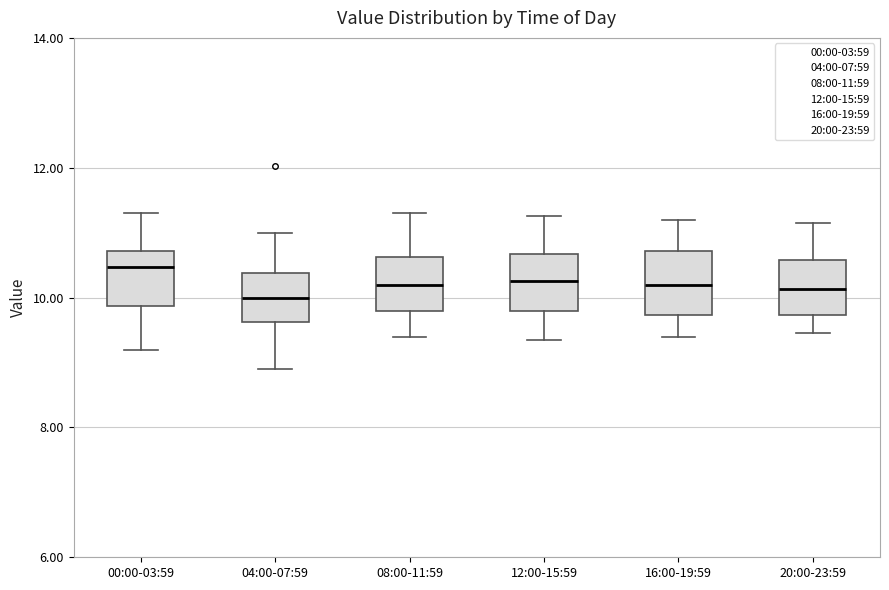

Reading left to right, read every box against the y-axis: the position of its median line, the range the box covers, and the ends of its whiskers. The values are not printed on the chart, so give them approximately, as read against the axis.

00:00-03:59: median 10.4, box 9.8 to 10.8, whiskers 9.2 to 11.4
04:00-07:59: median 10.0, box 9.6 to 10.4, whiskers 9.0 to 11.0
08:00-11:59: median 10.2, box 9.8 to 10.6, whiskers 9.4 to 11.4
12:00-15:59: median 10.2, box 9.8 to 10.6, whiskers 9.4 to 11.2
16:00-19:59: median 10.2, box 9.8 to 10.8, whiskers 9.4 to 11.2
20:00-23:59: median 10.2, box 9.8 to 10.6, whiskers 9.4 to 11.2